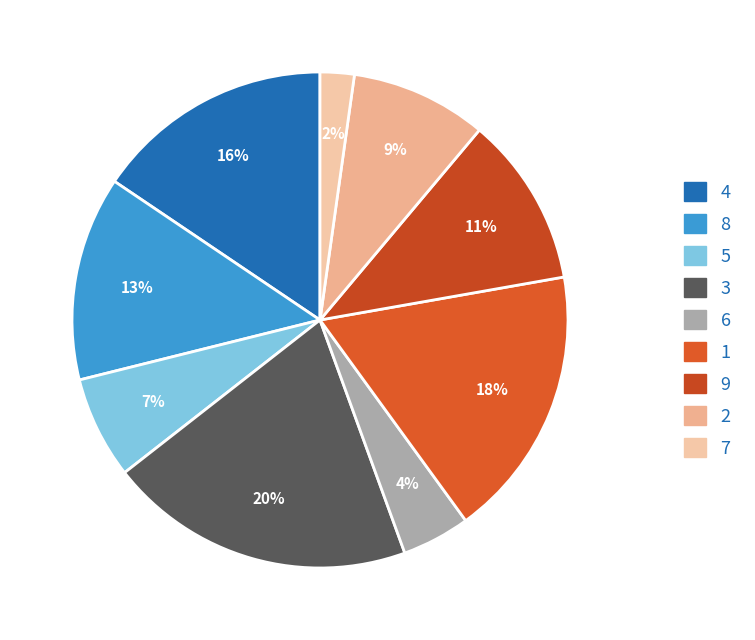

How many slices are in this pie chart?

9